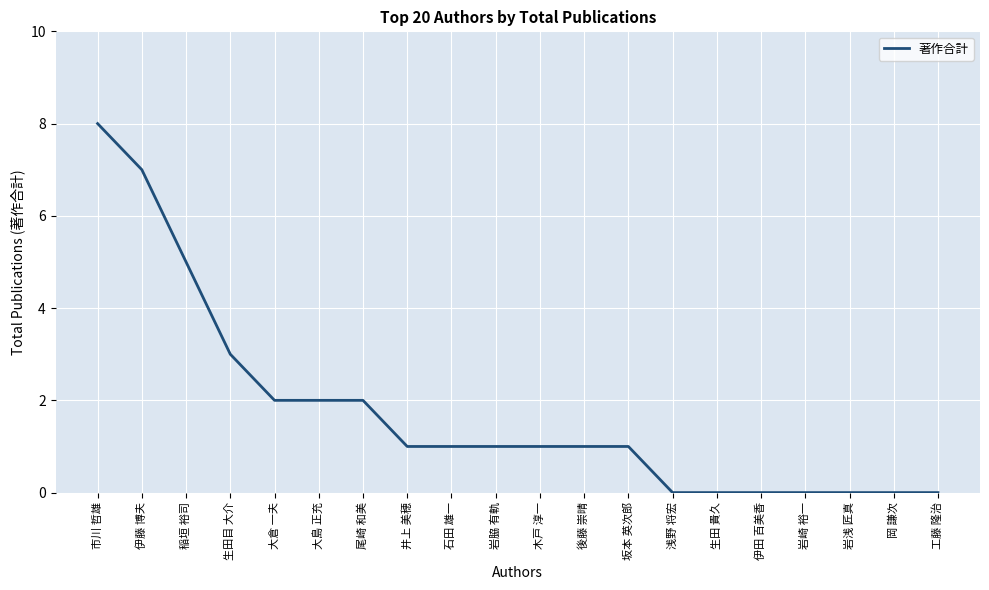

Does the chart have visible grid lines?

Yes